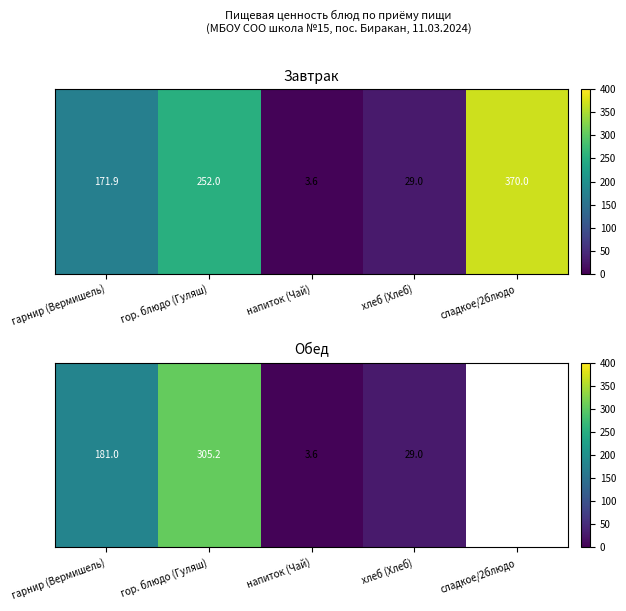

What is the smallest value displayed?

3.6